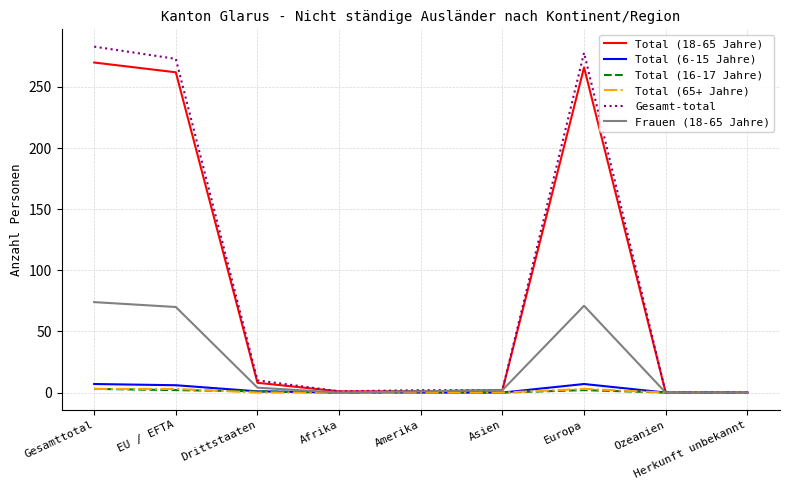

What is the maximum value shown in the chart?

283